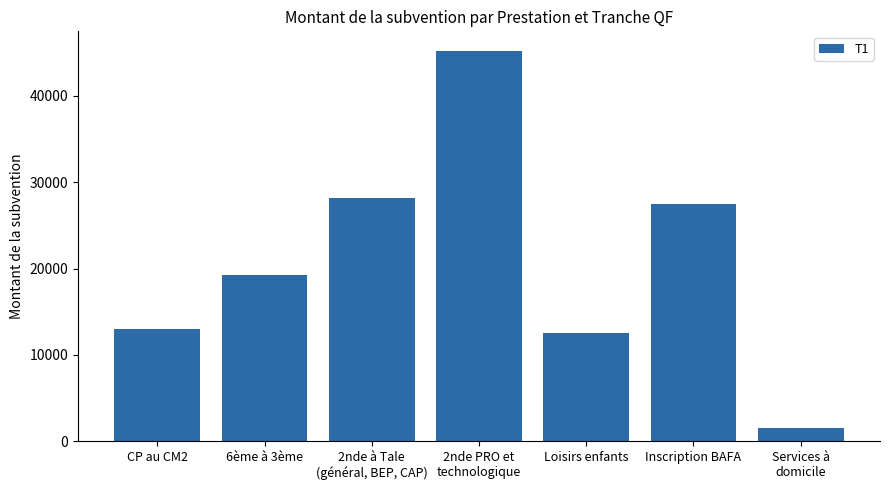

Between 2nde à Tale
(général, BEP, CAP) and 6ème à 3ème, which is larger?

2nde à Tale
(général, BEP, CAP)